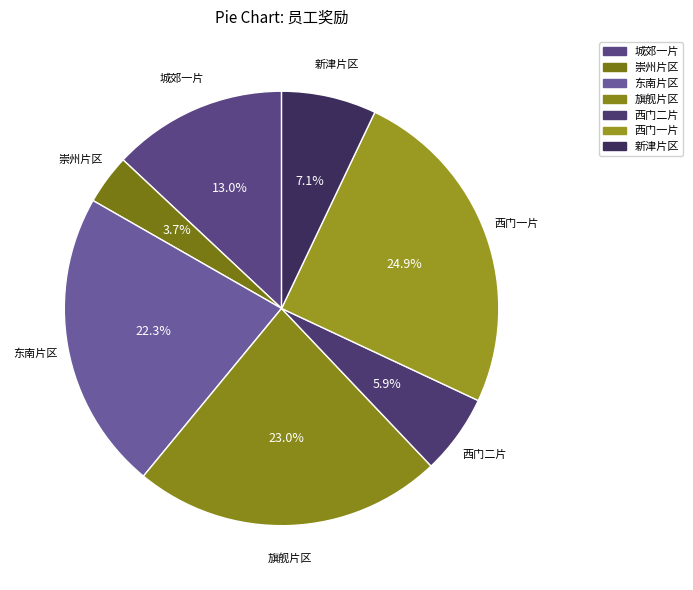

How much of the chart is everything except 东南片区?

77.7%